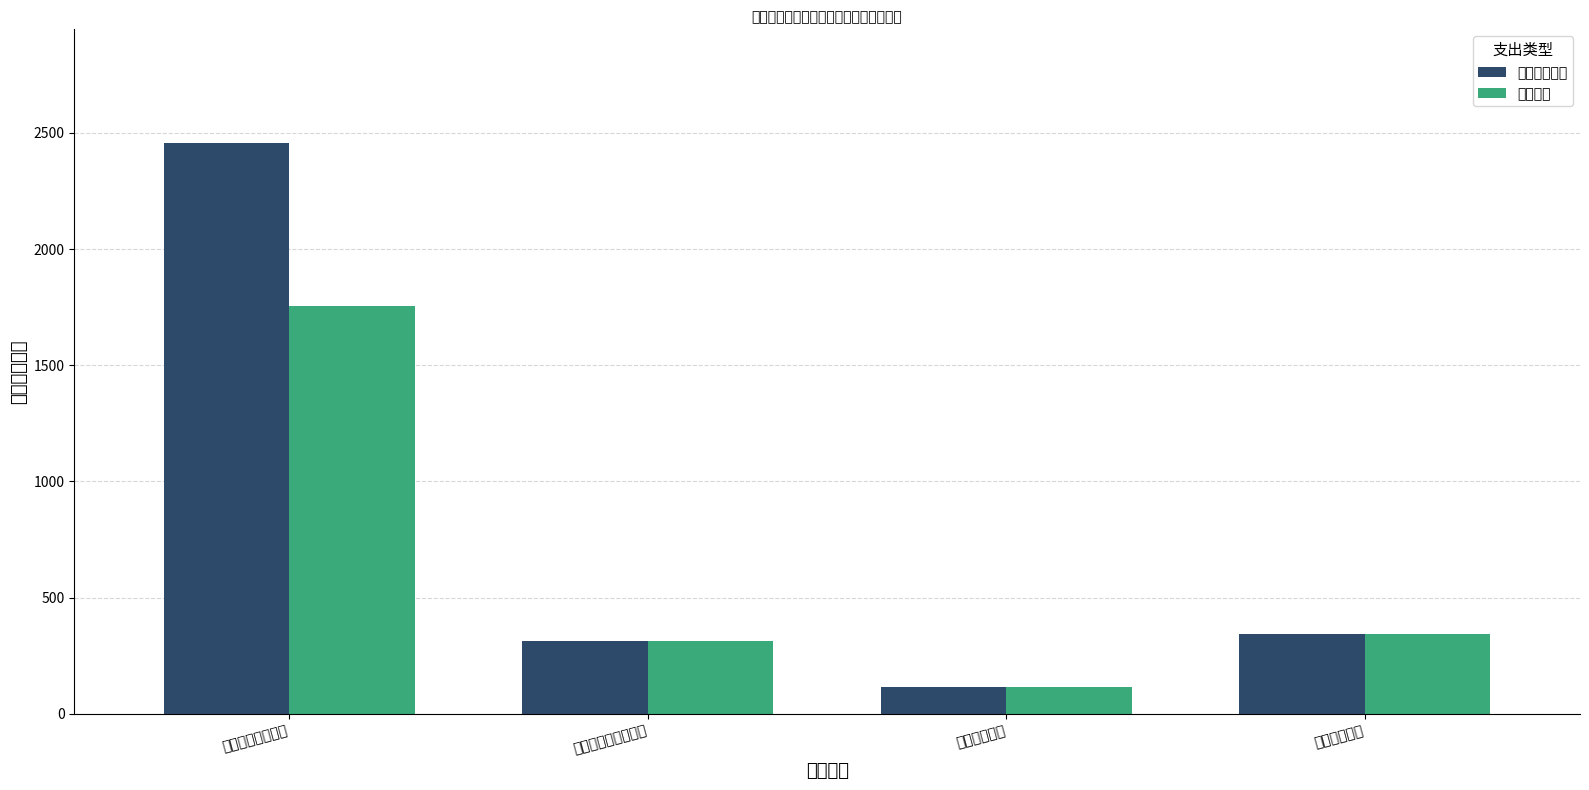

At which label is 基本支出 closest to 934?

住房保障支出